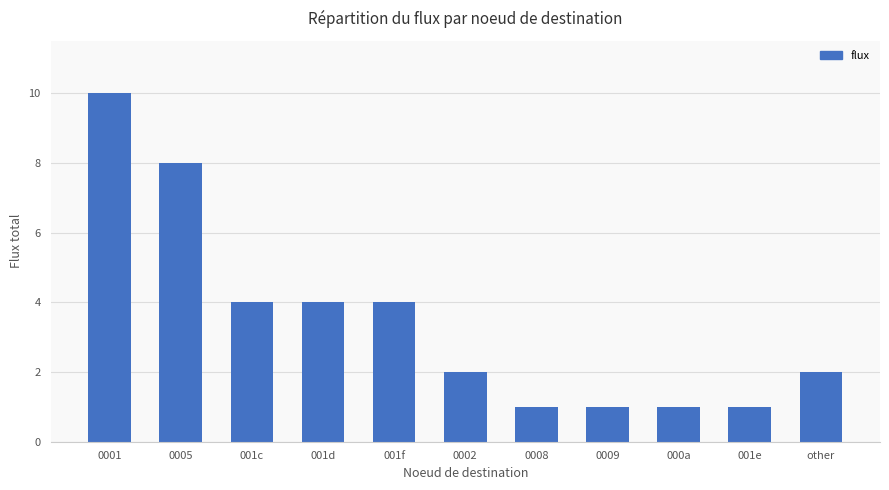

Are the bars grouped side by side (vs. stacked)?

No